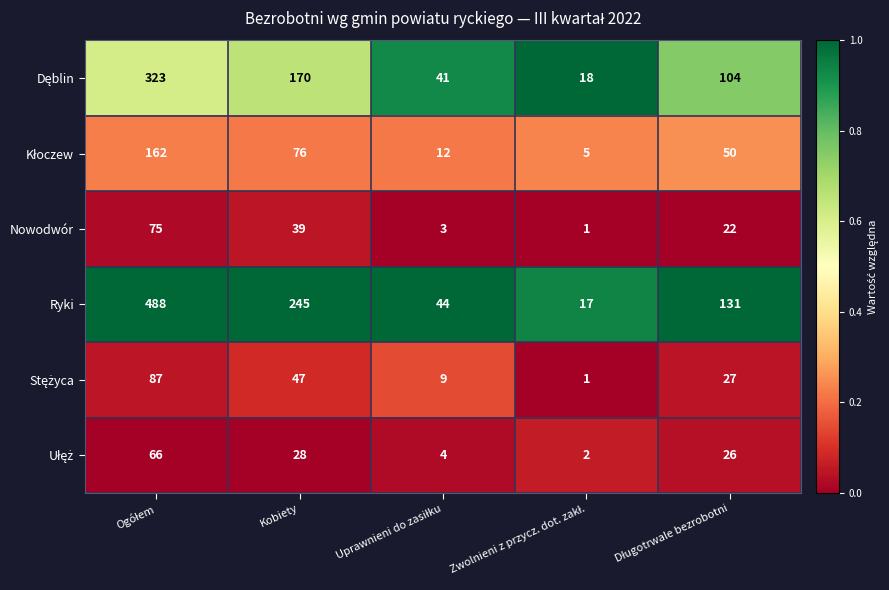

Which series has the largest total across all categories?

Ryki